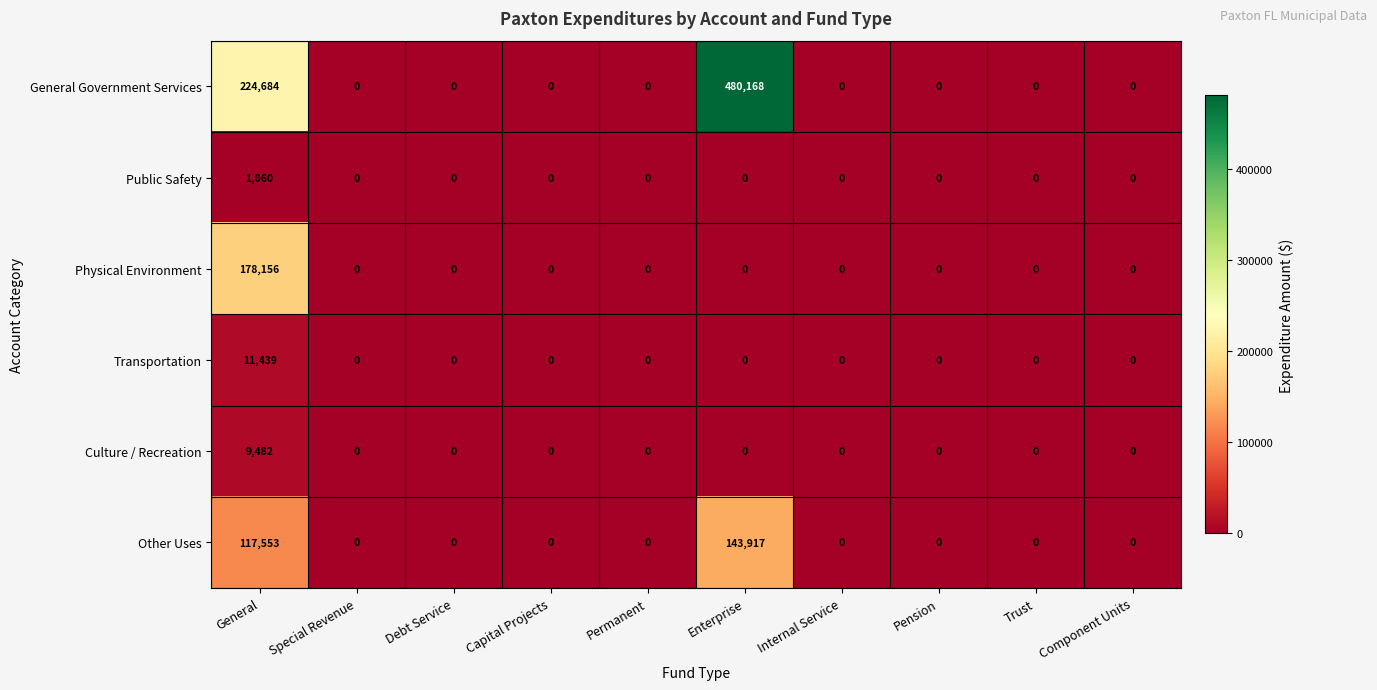

Which category has the highest value in the Other Uses series?

Enterprise